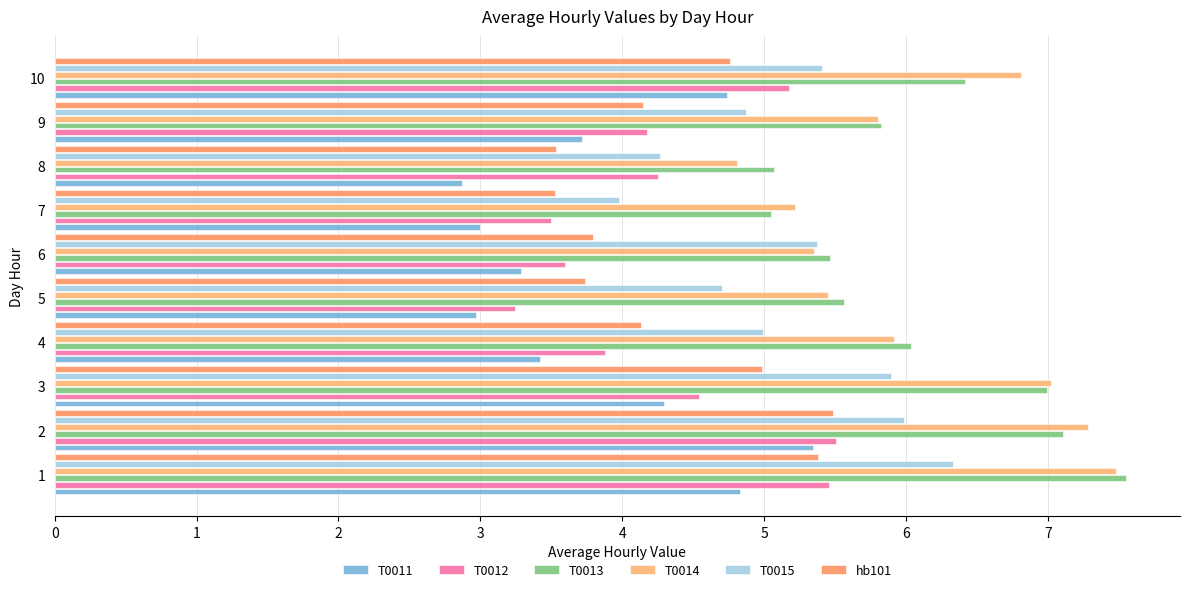

Between 2 and 8, which series saw the biggest shift?

T0011